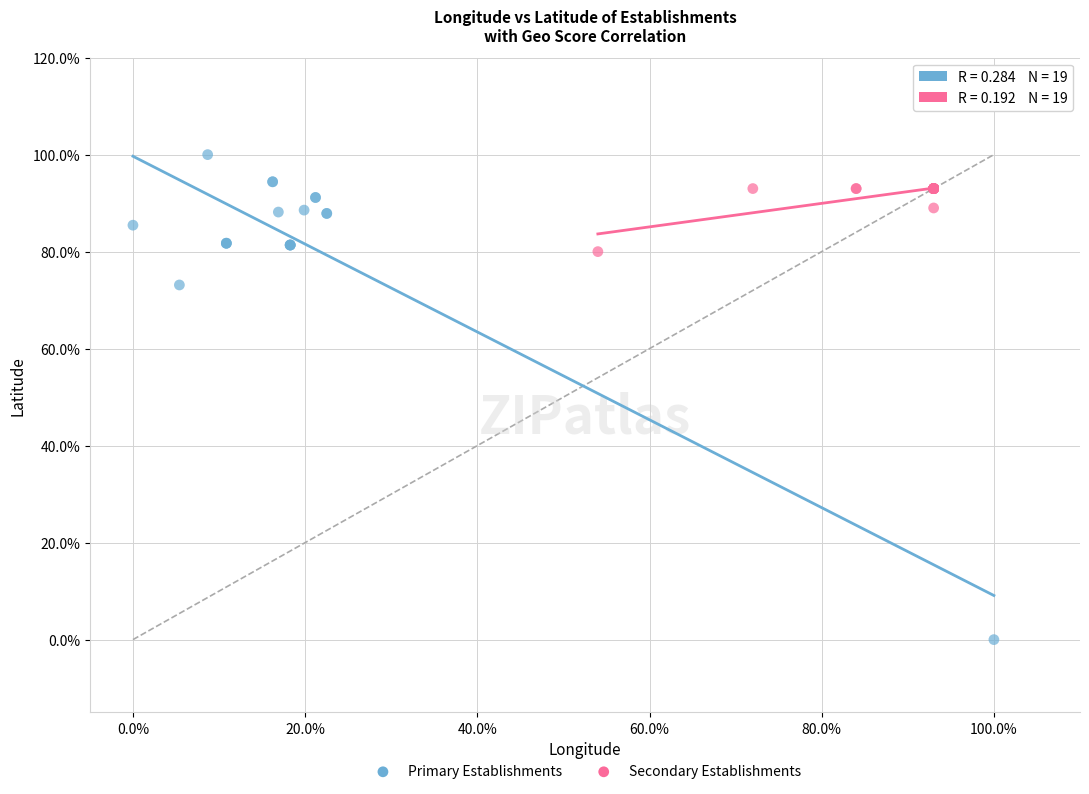

Which series has the widest spread of Y values?

Primary Establishments